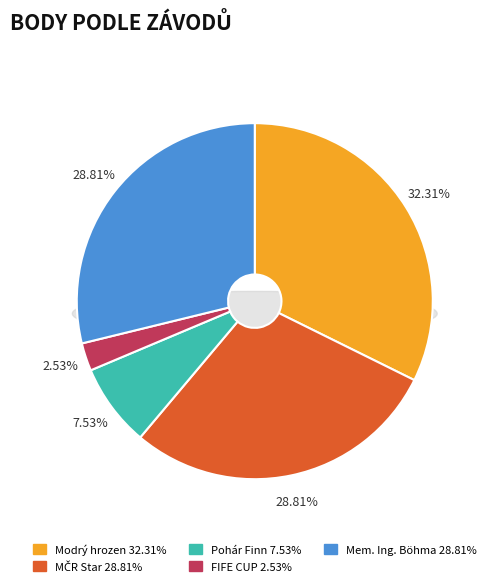

True or false: Modrý hrozen accounts for 32% of the total.

True